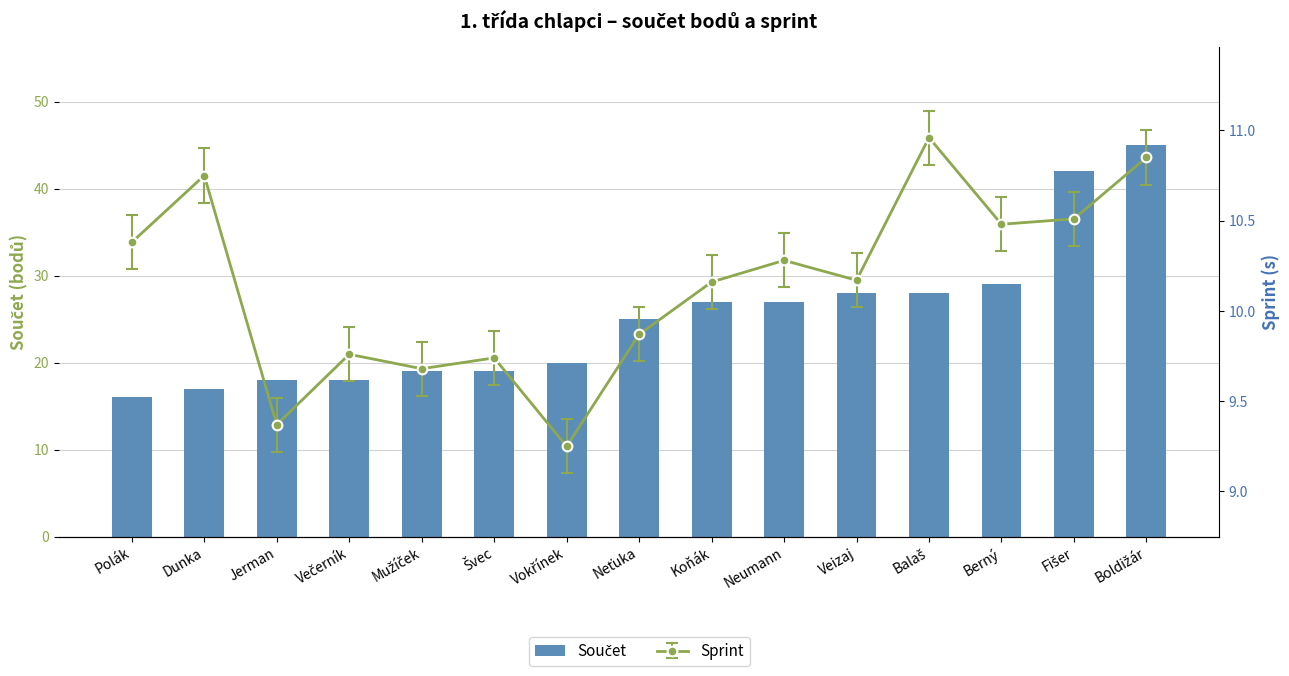

Does the chart contain any negative values?

No